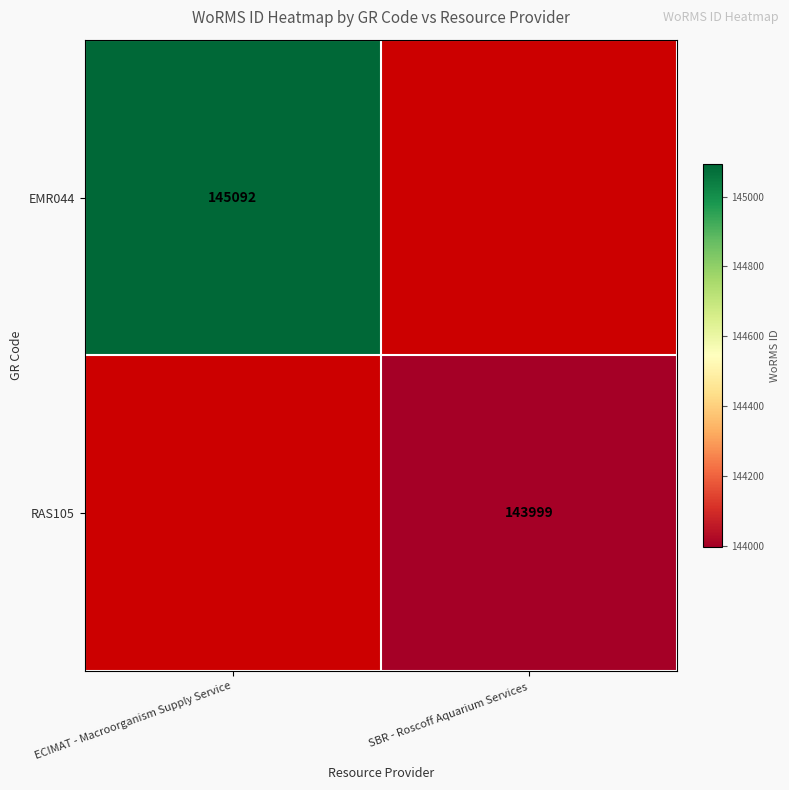

The value of RAS105 at SBR - Roscoff Aquarium Services is 143999. True or false?

True